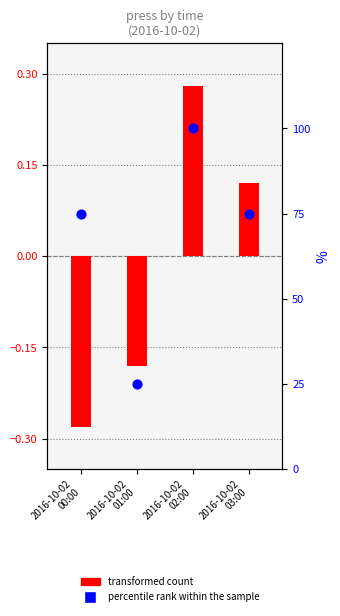

Which series contains the lowest Y value?

transformed count